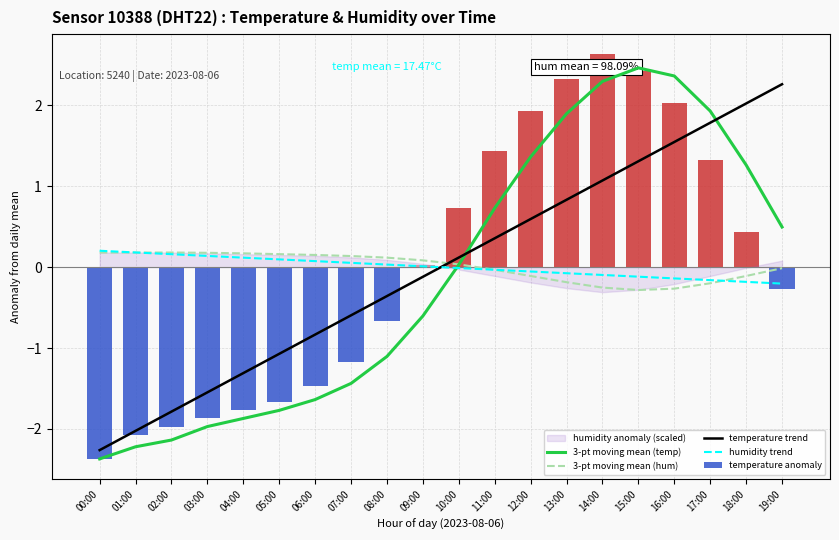

What is the label of the 15th bar from the right?

05:00